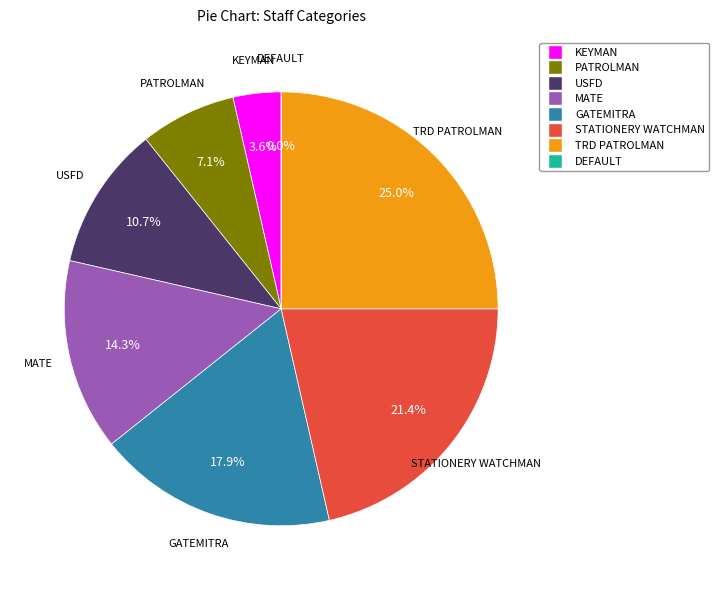

True or false: USFD accounts for 11% of the total.

True